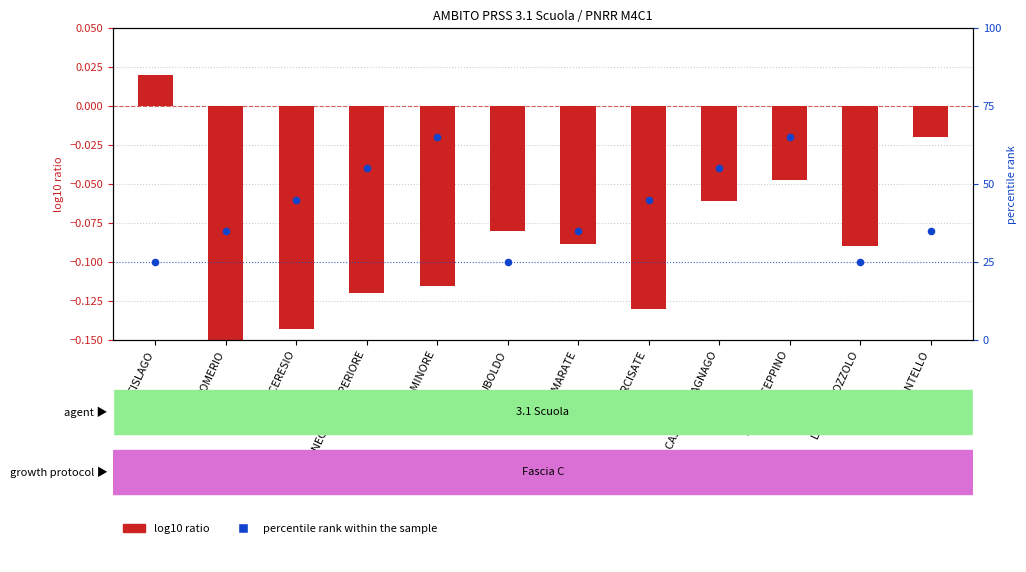

What is the change in value from PORTO CERESIO to VENEGONO SUPERIORE?

+10